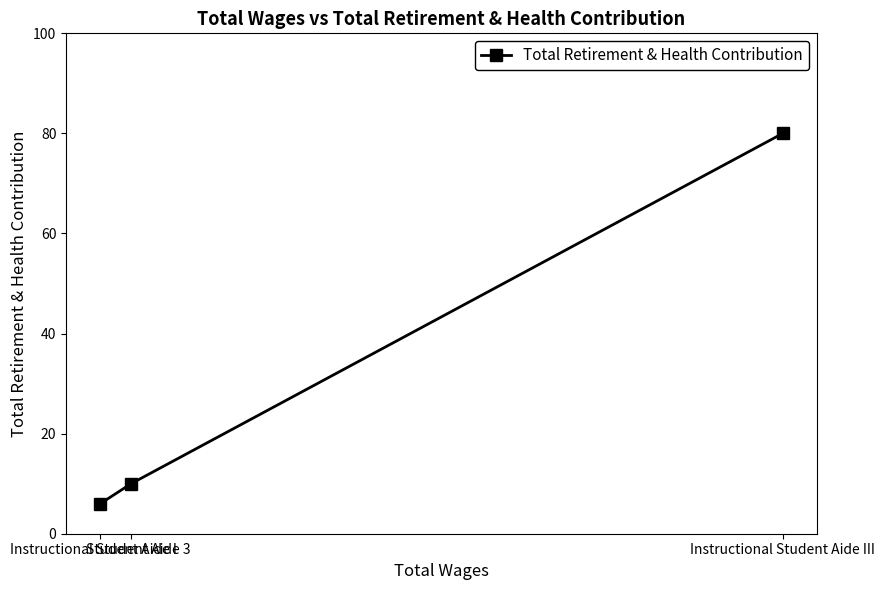

How many lines are shown in the chart?

1